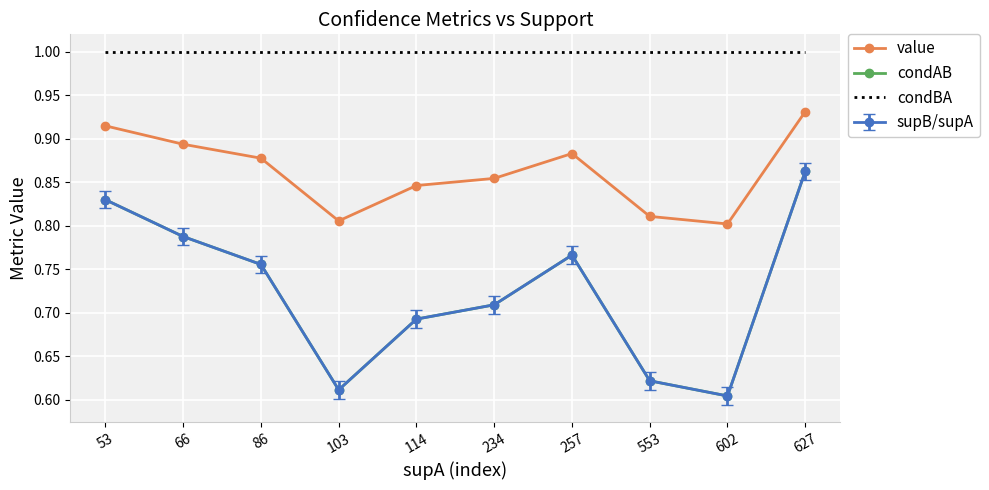

What is the sum of all value values?

8.6